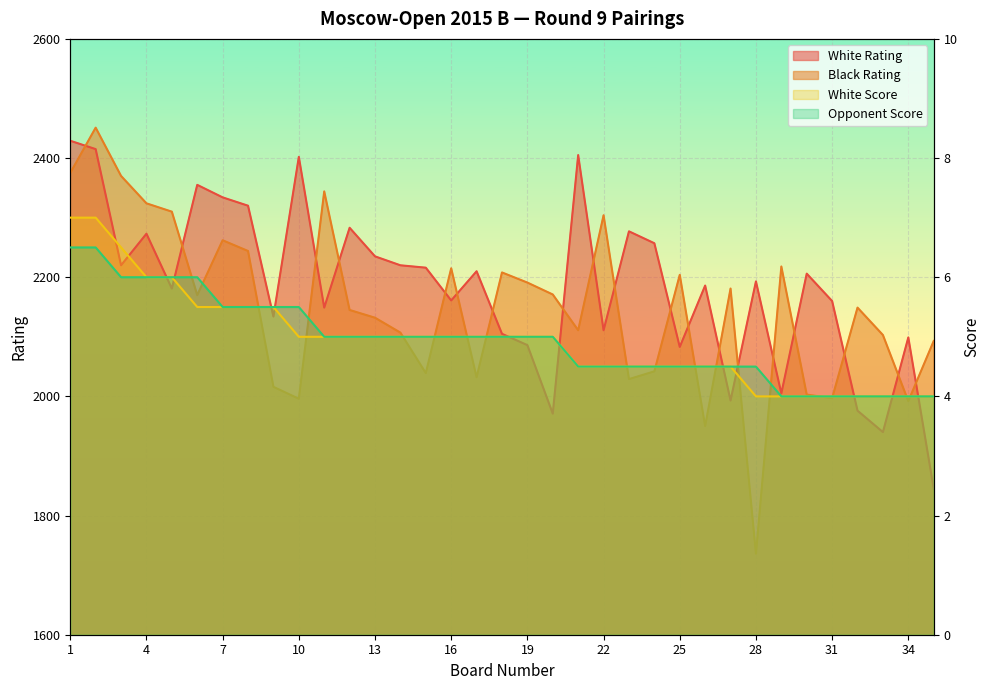

At which category is the sum across all series the highest?

2